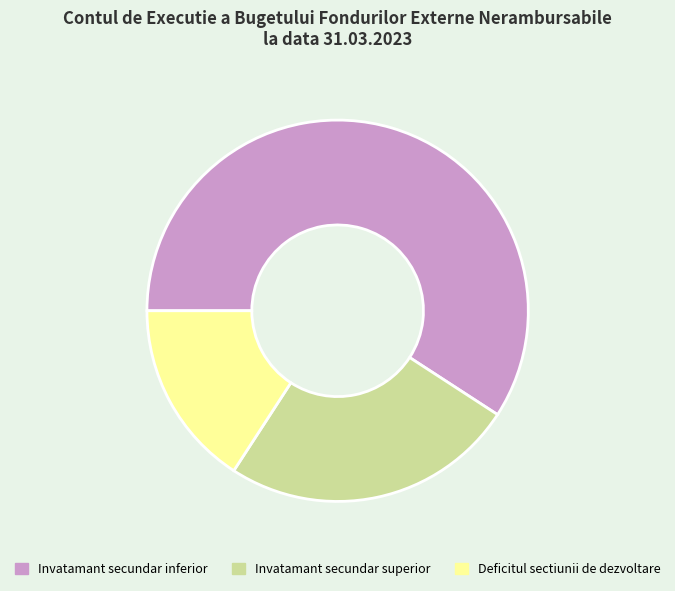

Which slice is the smallest?

Deficitul sectiunii de dezvoltare